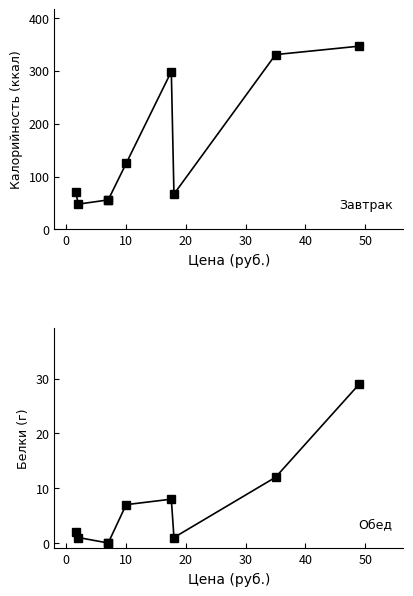

How many lines are shown in the chart?

2